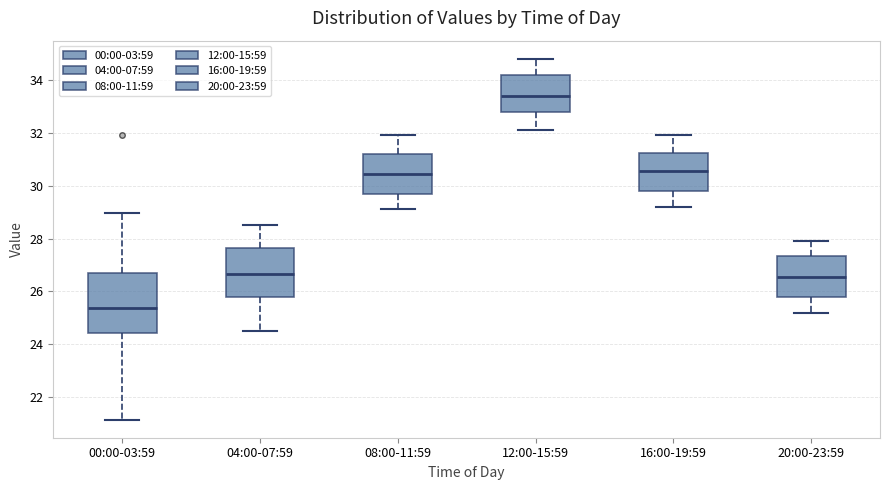

Reading left to right, transcribe this box plot: for each box, give where its median line is, the range the box spans, and where its two whiskers end, as read against the y-axis. The values are not printed on the chart, so give them approximately, as read against the axis.

00:00-03:59: median 25.4, box 24.4 to 26.8, whiskers 21.2 to 29.0
04:00-07:59: median 26.6, box 25.8 to 27.6, whiskers 24.6 to 28.6
08:00-11:59: median 30.4, box 29.8 to 31.2, whiskers 29.2 to 32.0
12:00-15:59: median 33.4, box 32.8 to 34.2, whiskers 32.2 to 34.8
16:00-19:59: median 30.6, box 29.8 to 31.2, whiskers 29.2 to 32.0
20:00-23:59: median 26.6, box 25.8 to 27.4, whiskers 25.2 to 28.0